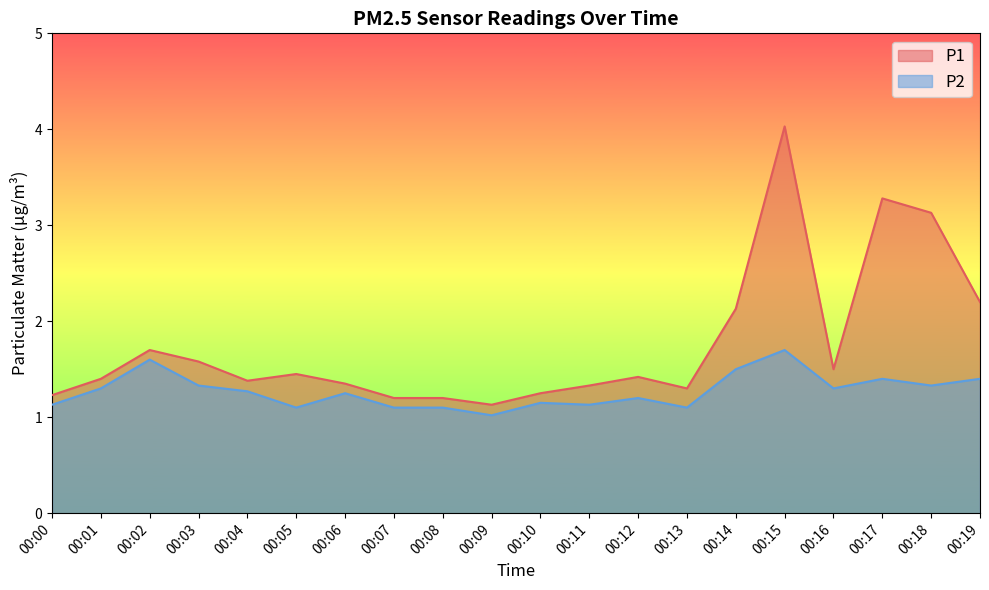

Between 00:04 and 00:08, which series saw the biggest shift?

P1